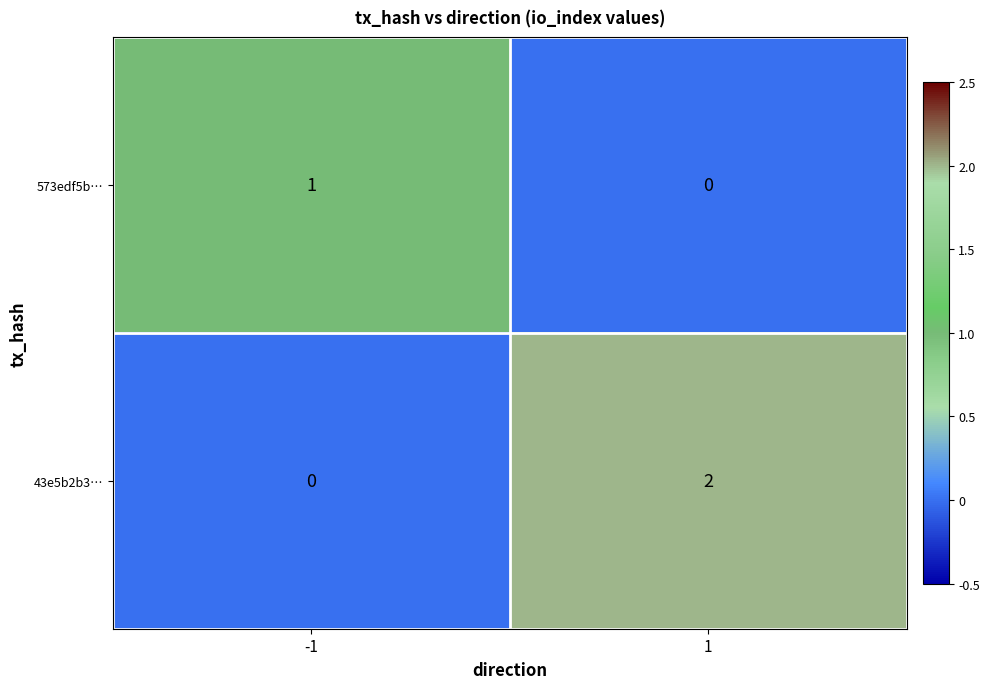

Which series has the widest spread of values?

43e5b2b3…